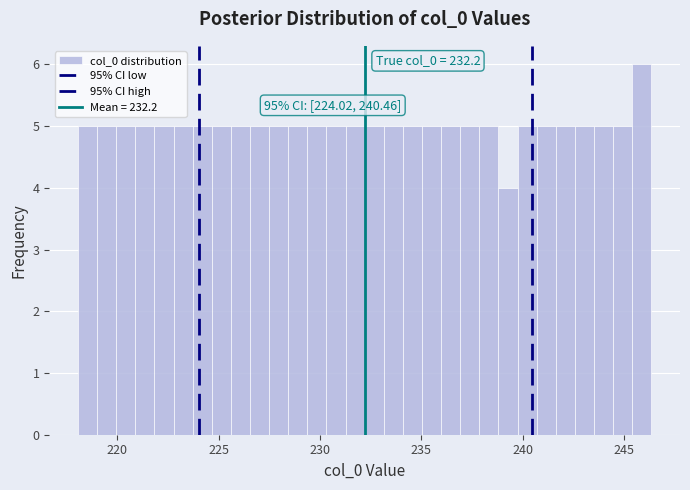

Read against the x-axis, roughly where is the centre of the tallest bar?

246.0